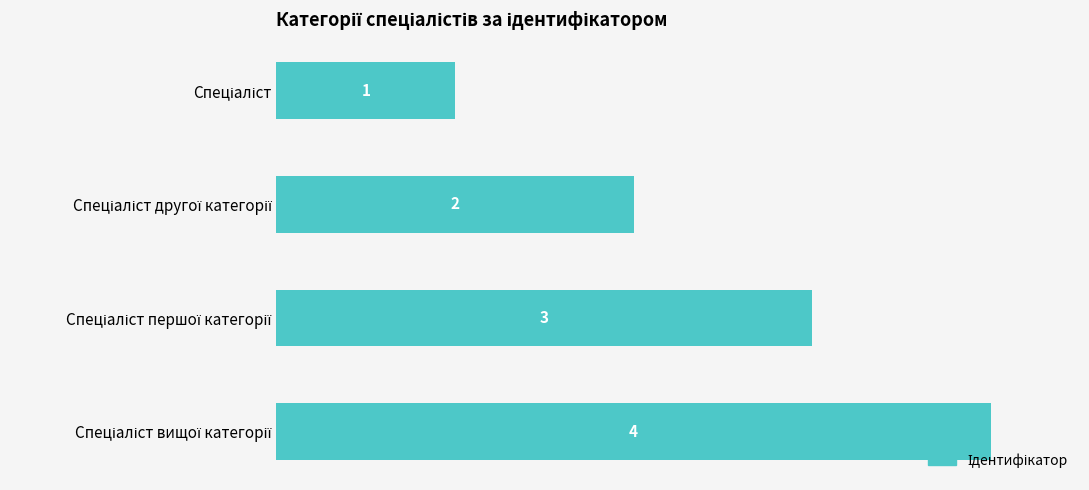

What is the value of the 4th bar from the top?

4